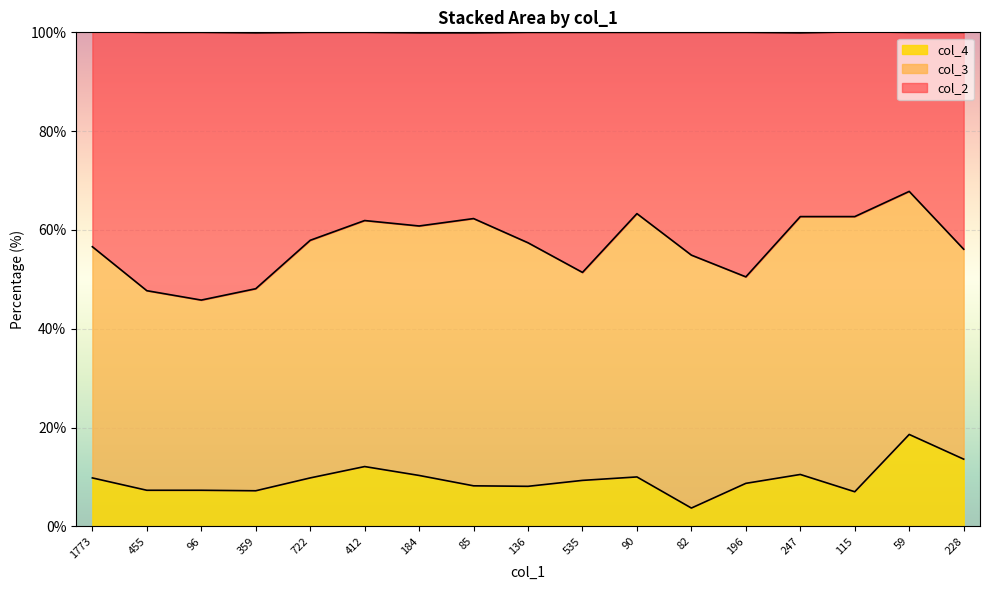

What is the sum of all col_2 values?

967.9